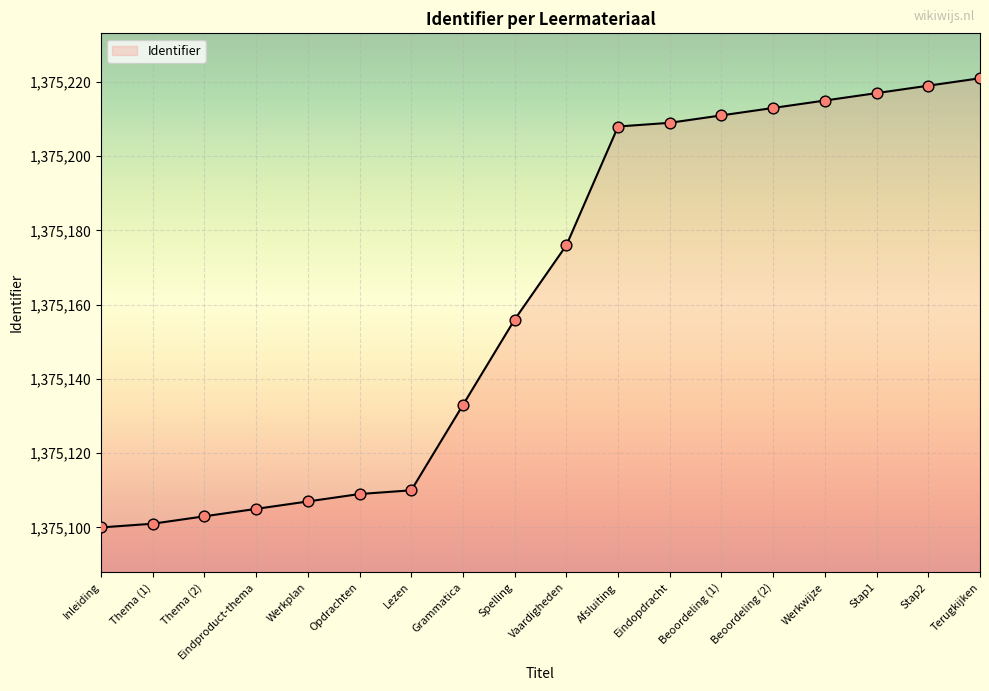

What is the ratio of the value at Terugkijken to the value at Lezen?

1.0